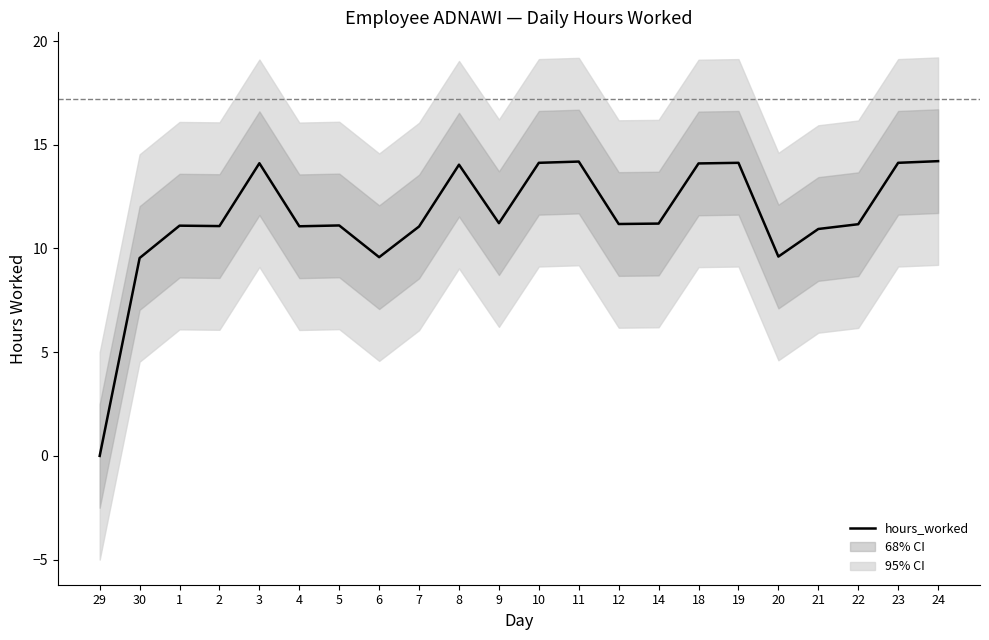

At which category does the chart reach its peak across all series?

24